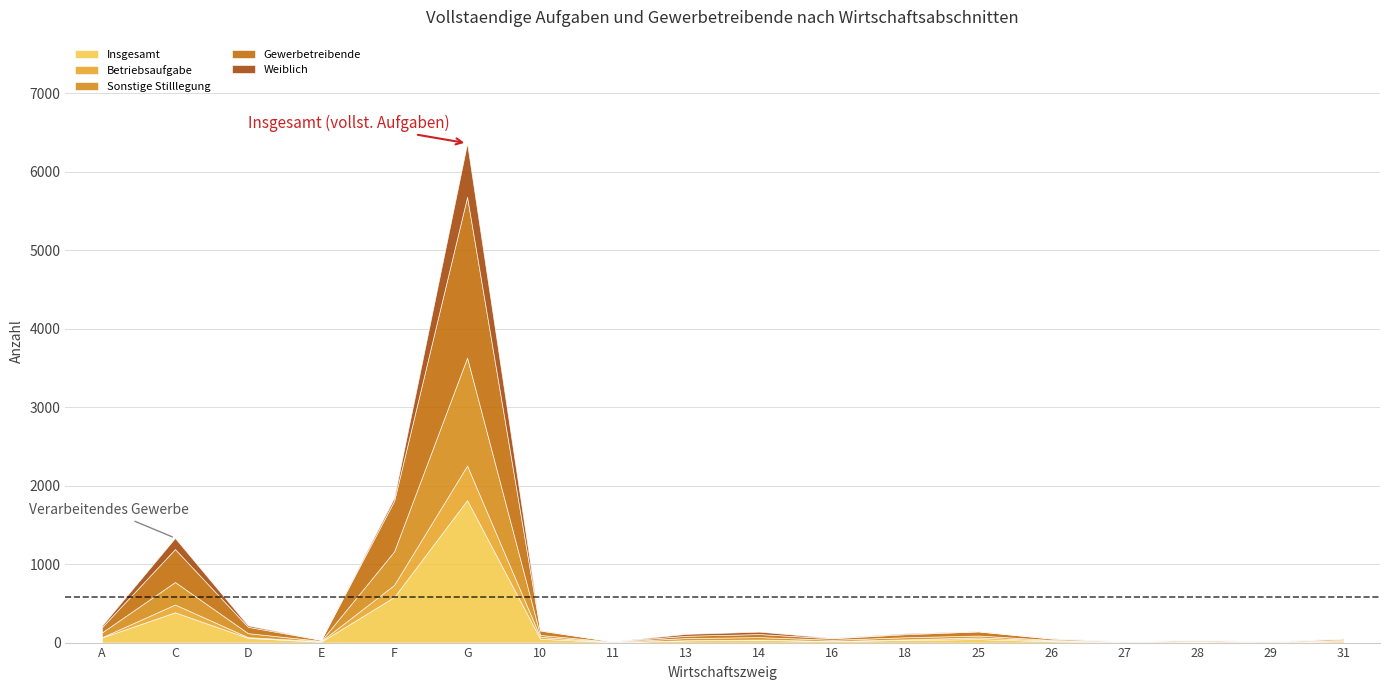

Between A and 26, which series saw the biggest shift?

Sonstige Stilllegung